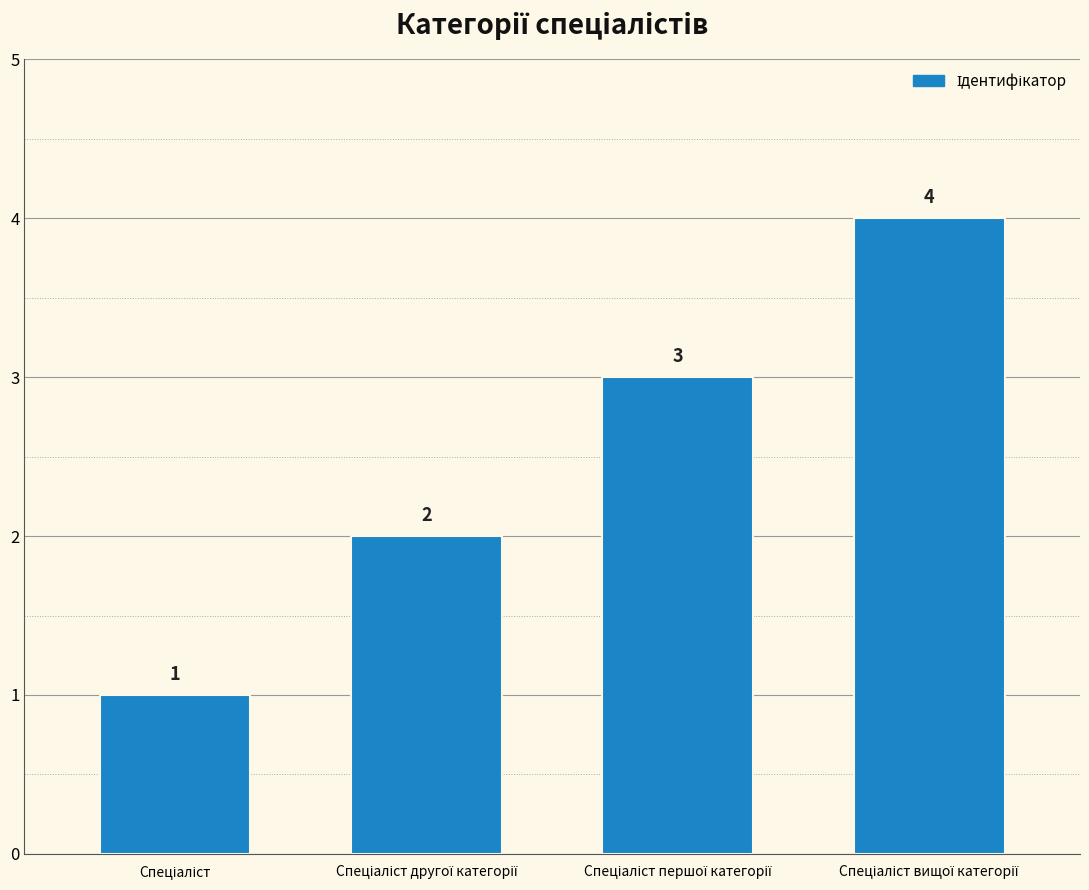

How many values are between 2 and 4?

3